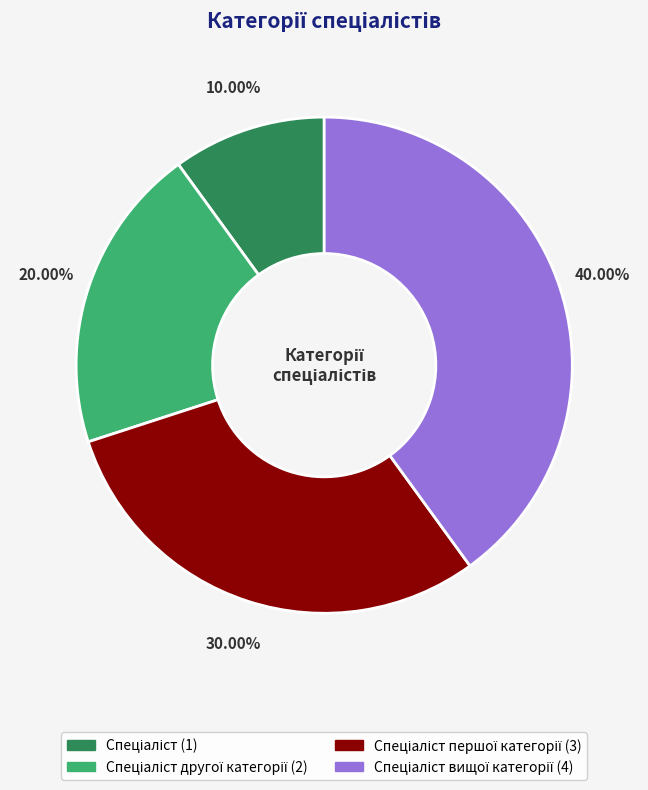

Which slice is the smallest?

Спеціаліст